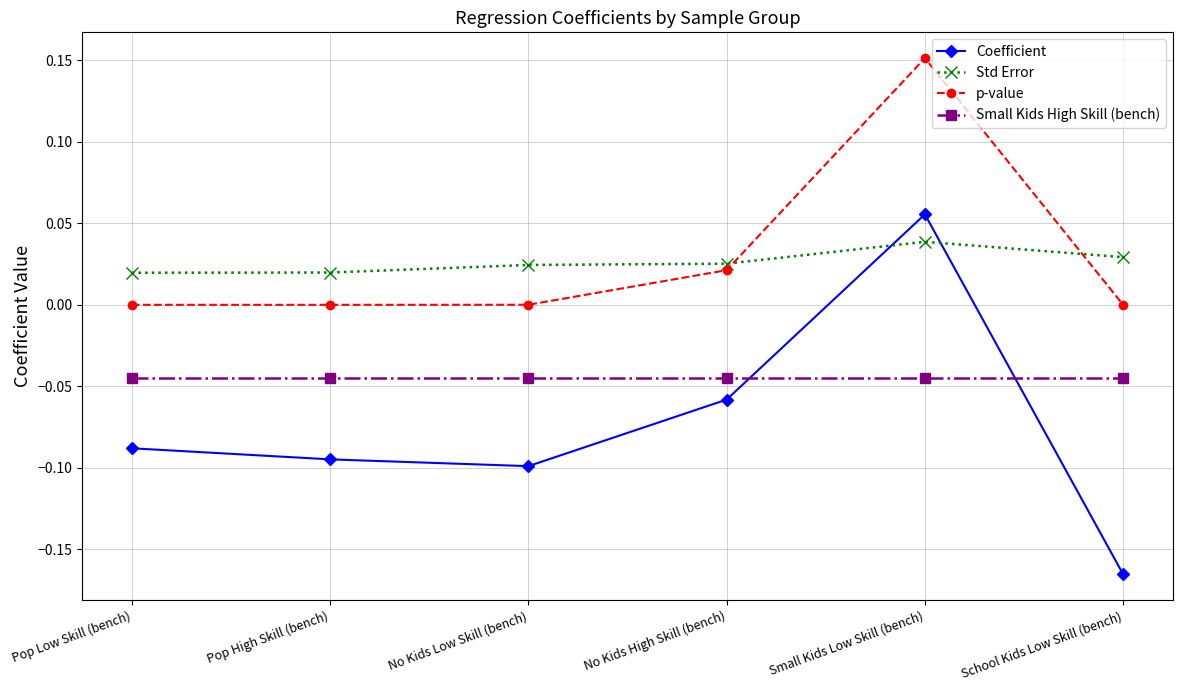

List the series in order of their peak value, lowest first.

Small Kids High Skill (bench), Std Error, Coefficient, p-value